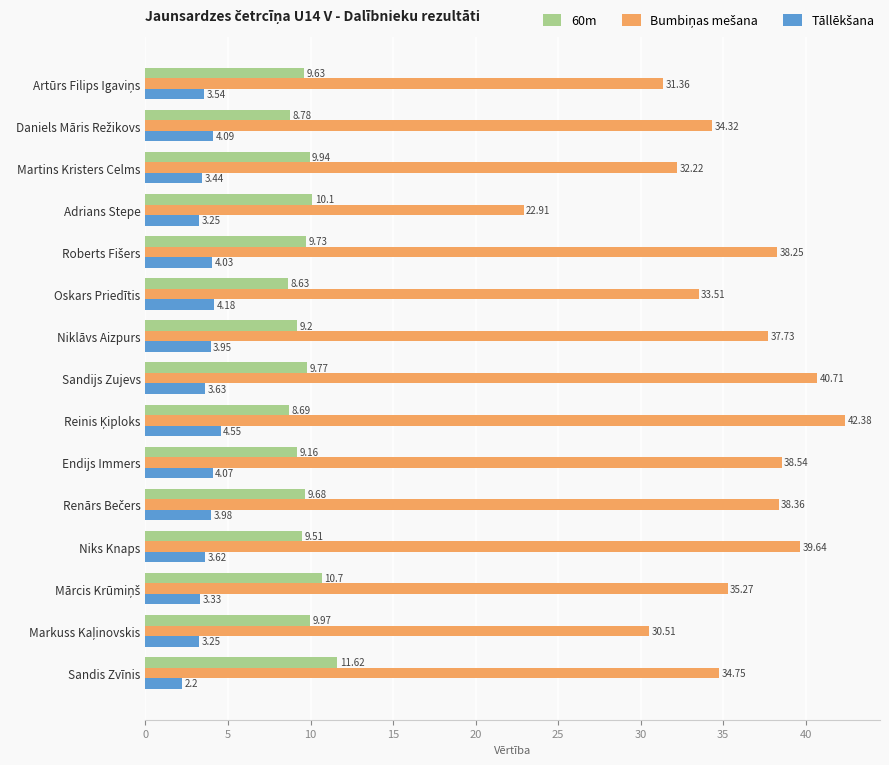

What is the sum of all 60m values?

145.1